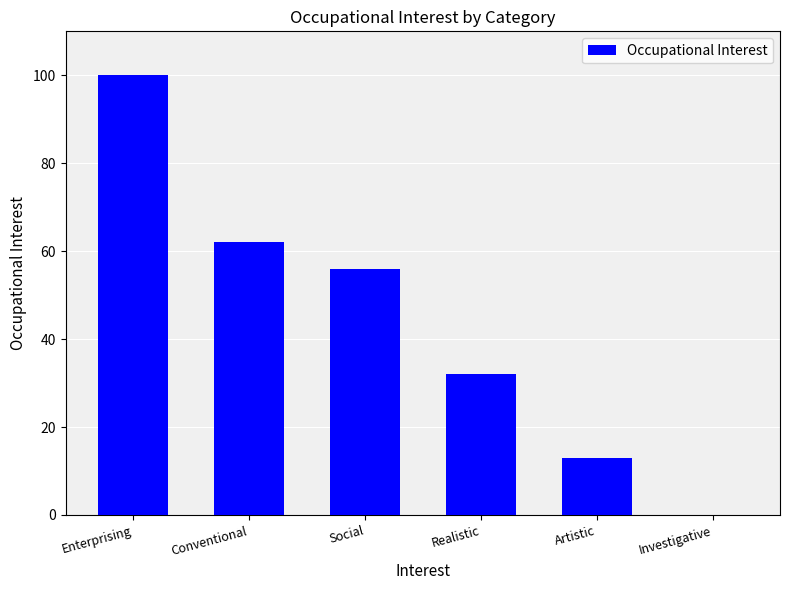

What is the greatest value displayed?

100